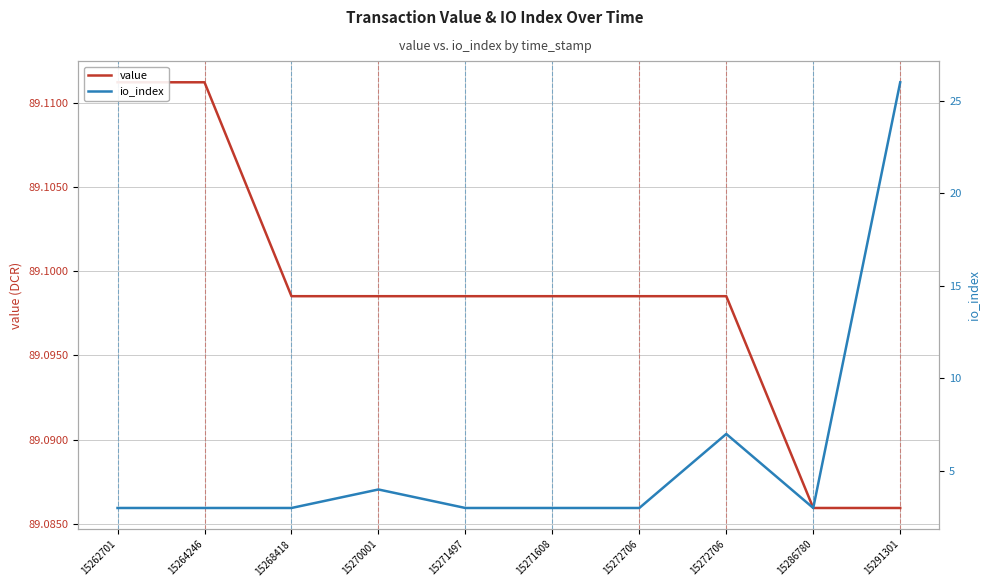

Reading left to right, what are all the values shown in this chart?

value: 89.1	89.1	89.1	89.1	89.1	89.1	89.1	89.1	89.1	89.1
io_index: 3.0	3.0	3.0	4.0	3.0	3.0	3.0	7.0	3.0	26.0